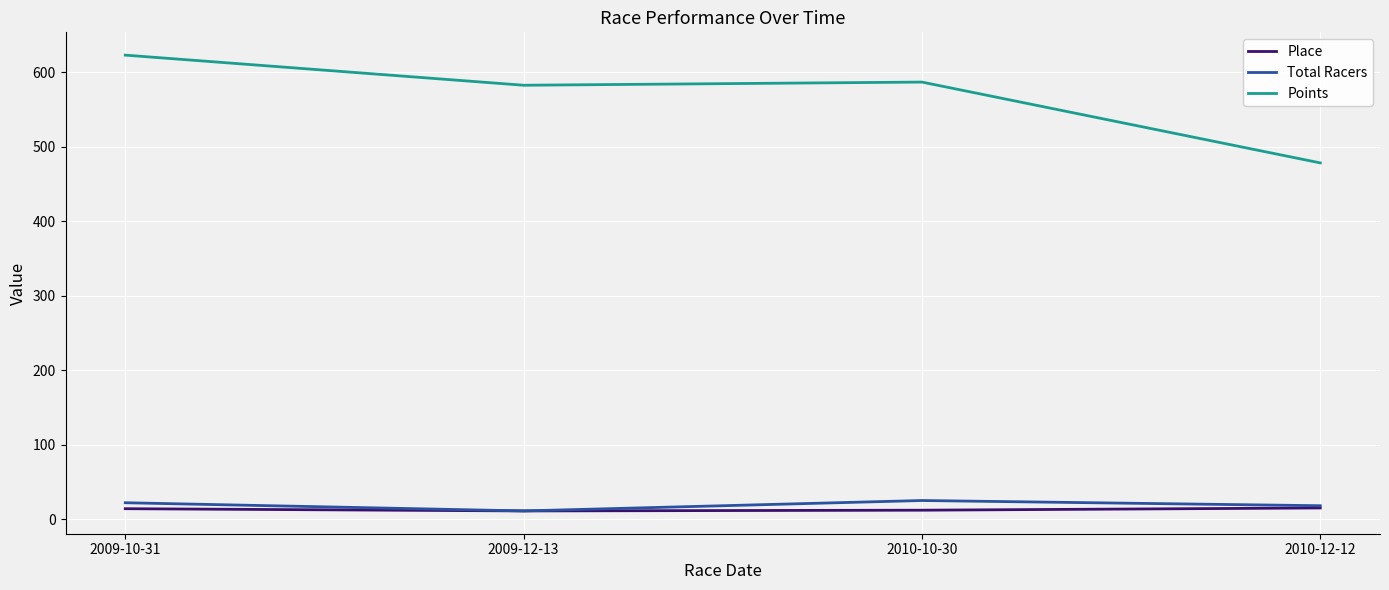

The Place series shows 11.0 at 2009-12-13. True or false?

True